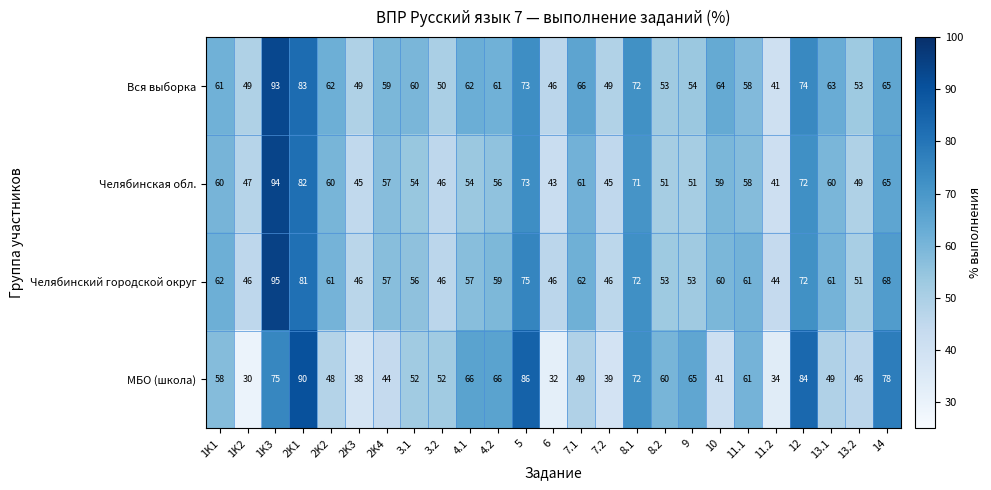

What is the difference between the maximum and minimum values in the Челябинская обл. series?

53